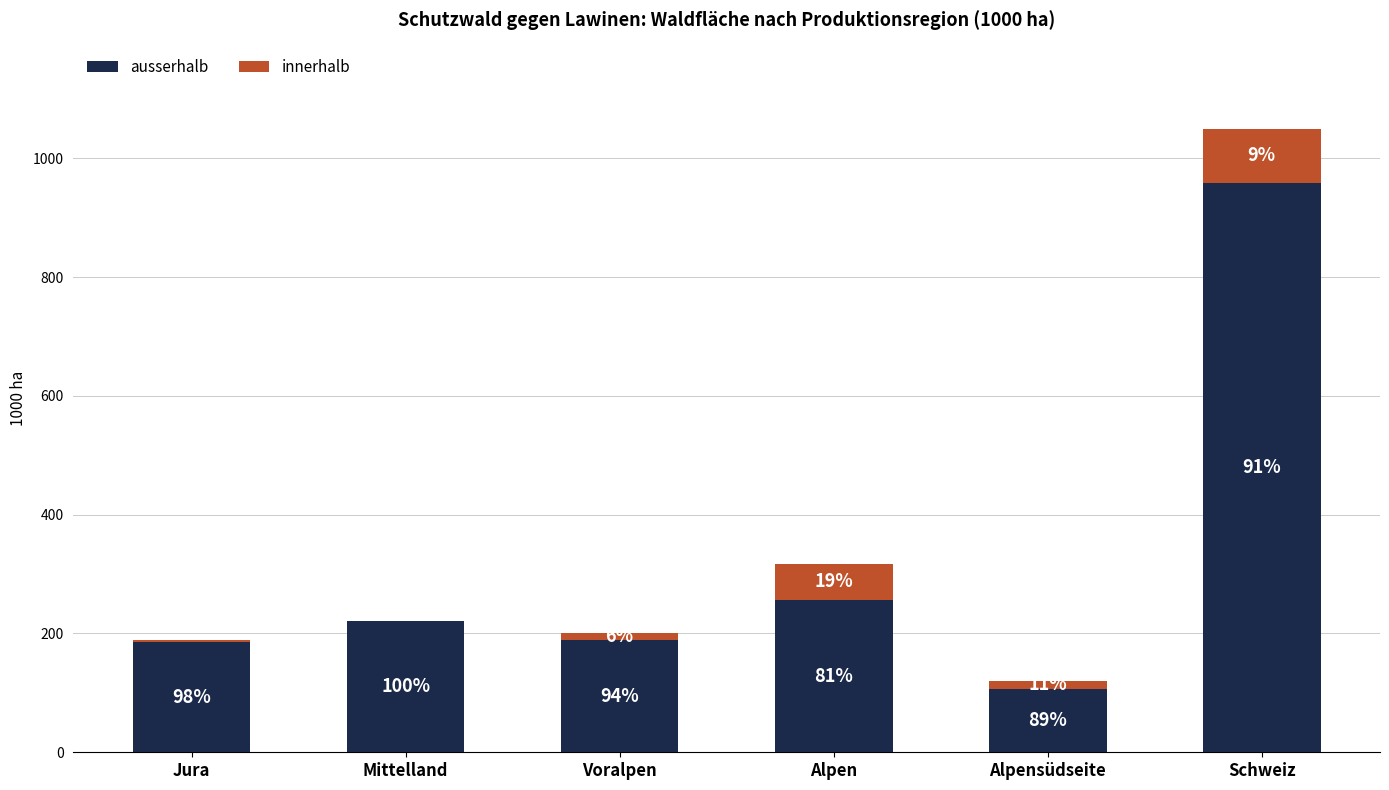

Does the chart contain stacked bars?

Yes